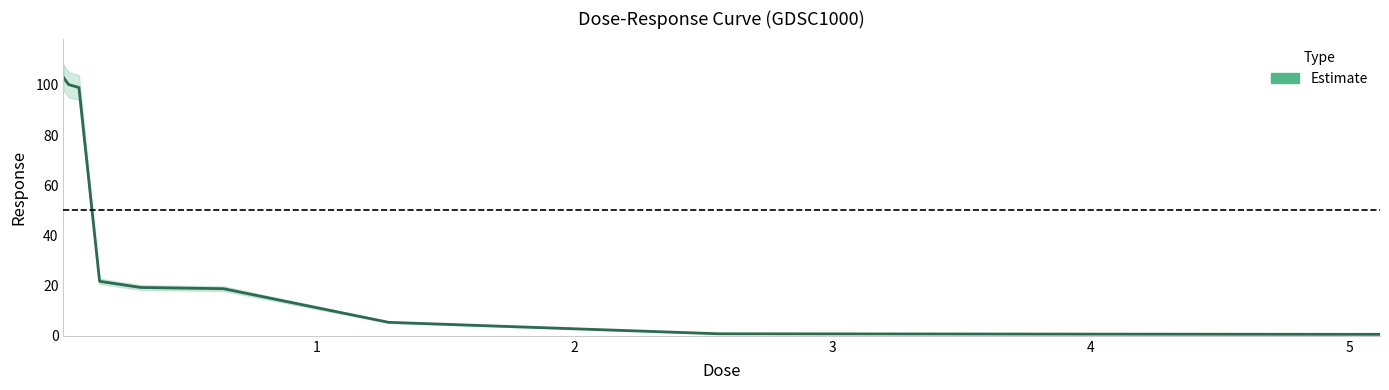

The chart shows a value of 0.3 at 8. True or false?

False